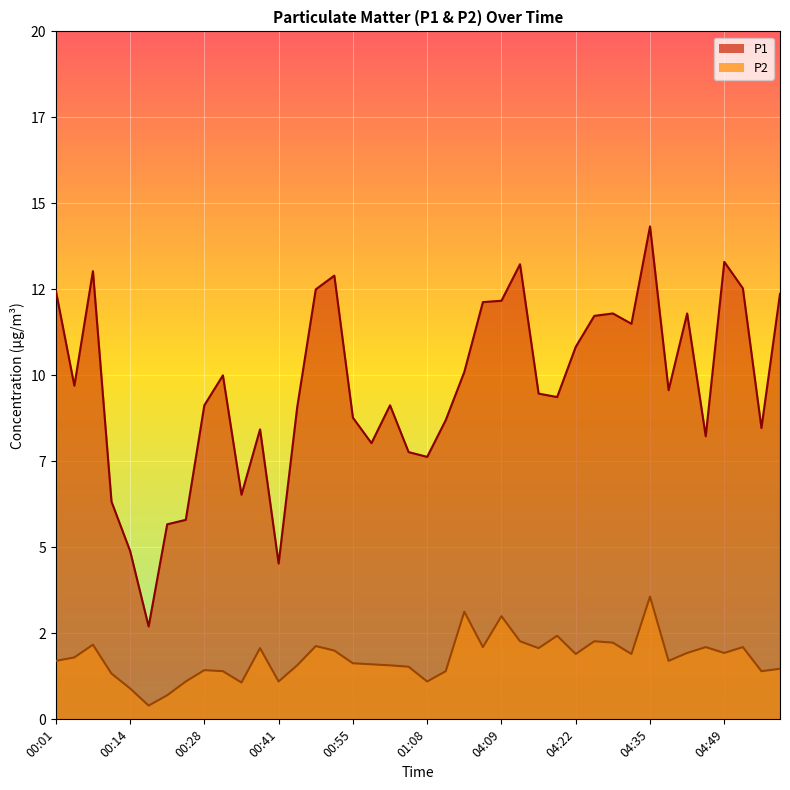

True or false: P1 and P2 intersect in this chart.

False